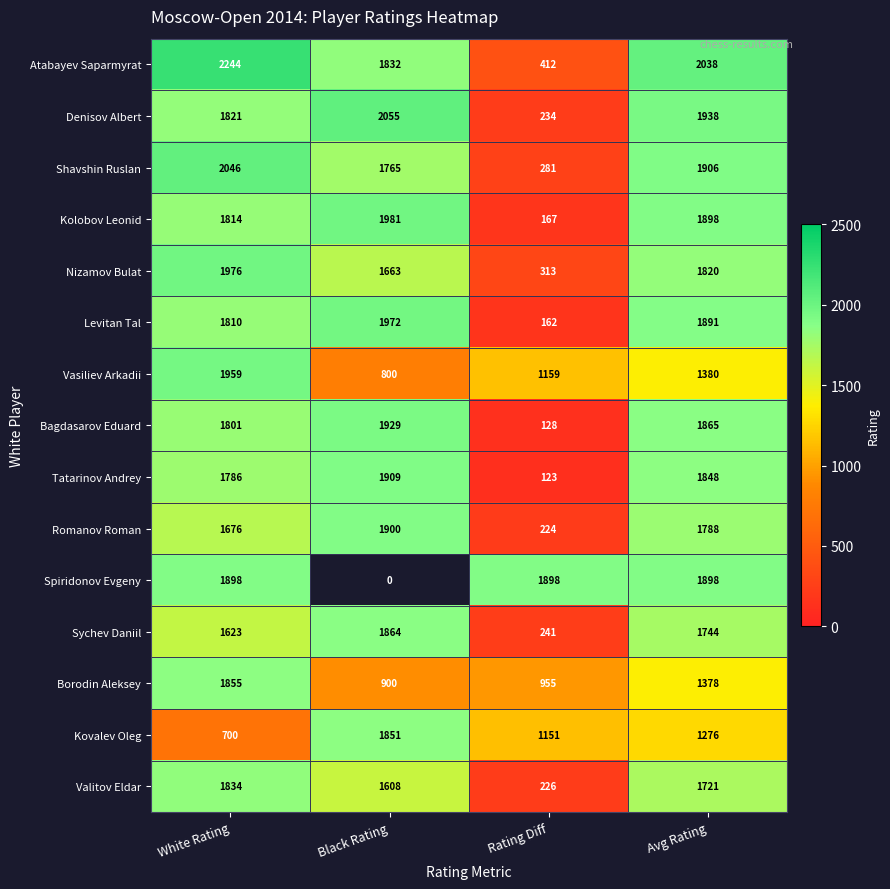

Is the value of Borodin Aleksey at White Rating greater than the value of Tatarinov Andrey at White Rating?

Yes